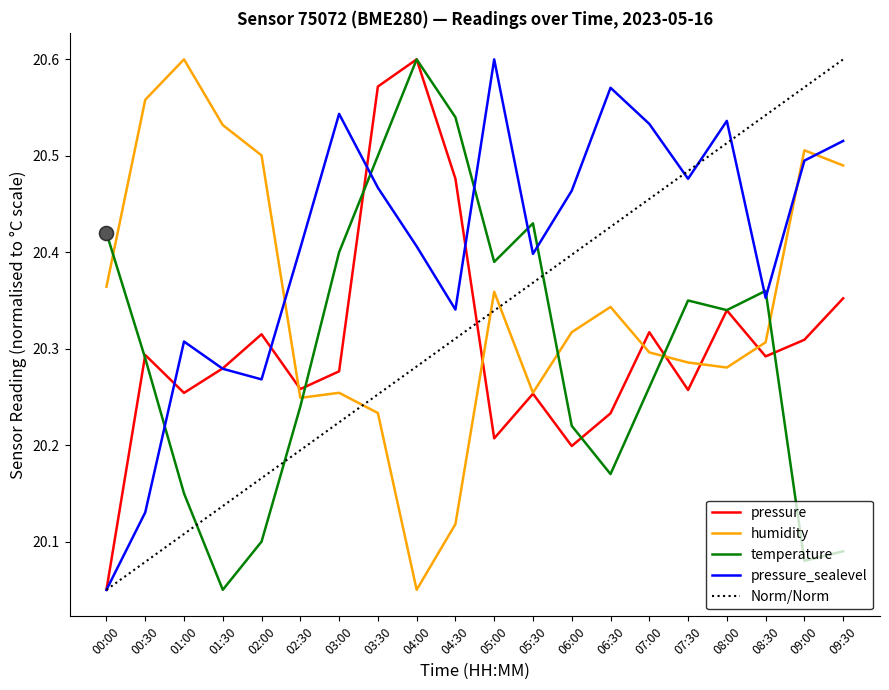

True or false: pressure and pressure_sealevel intersect in this chart.

True